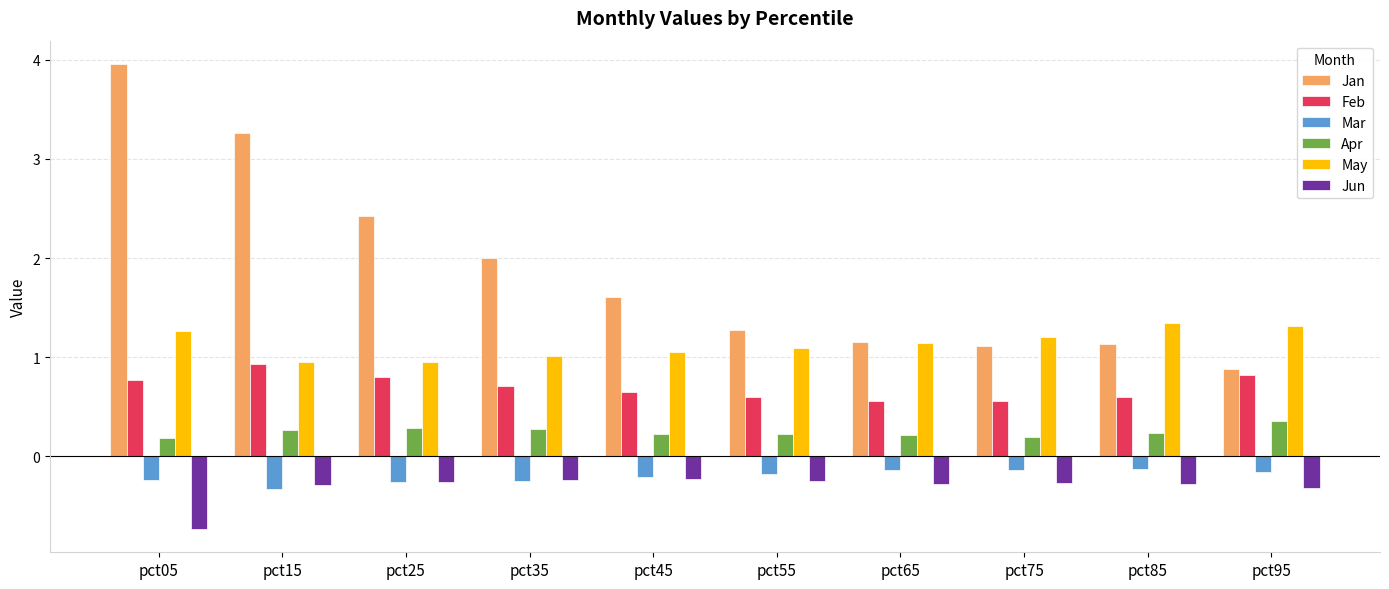

What is the highest value of the May series?

1.3